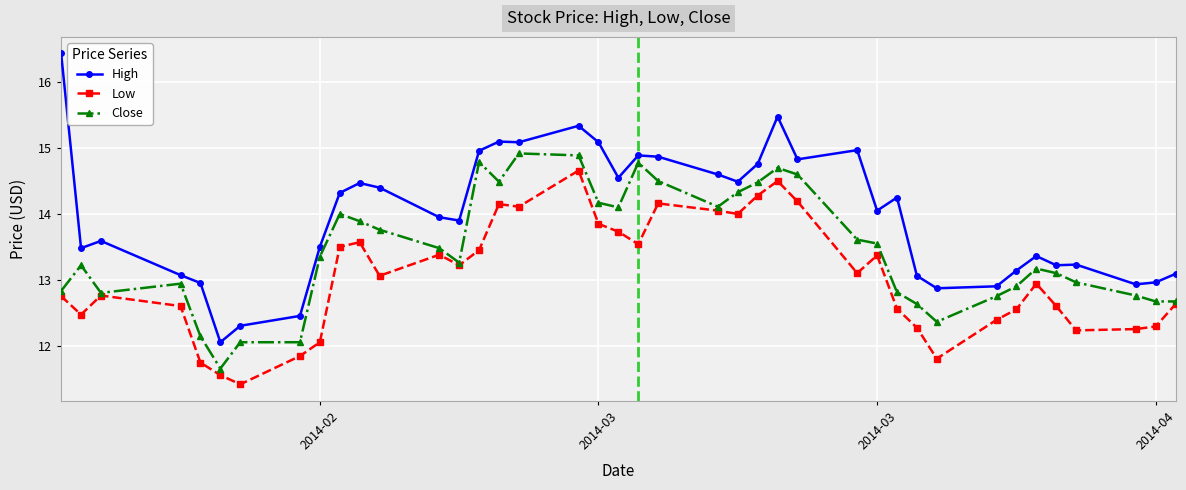

Rank the series by their average value, from lowest to highest.

Low, Close, High